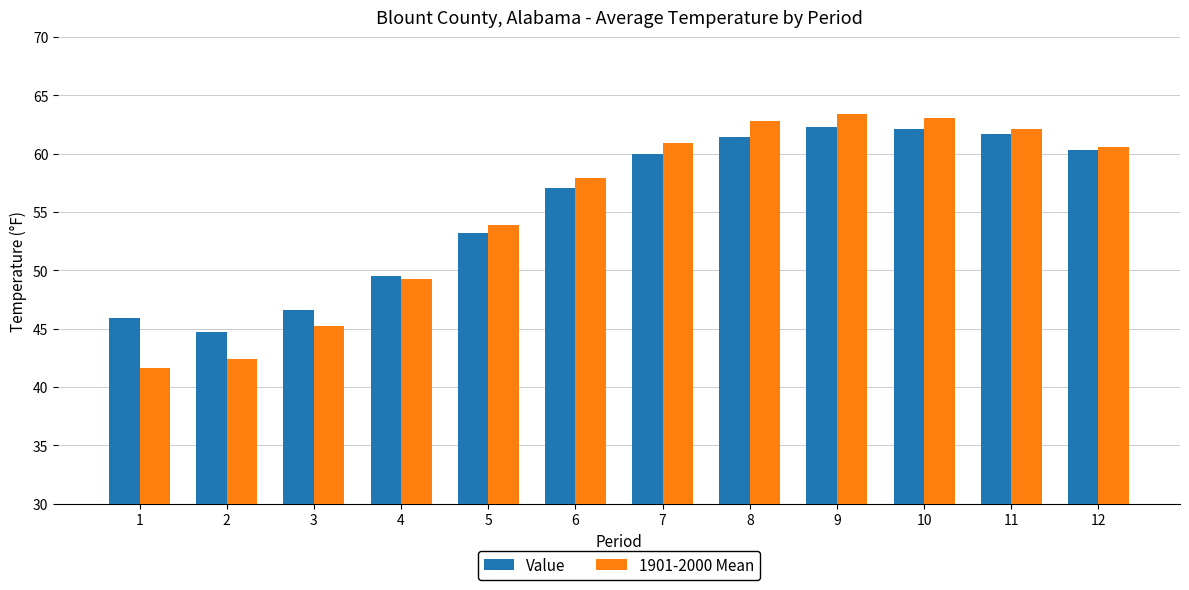

At 1, list the series in order from smallest to largest.

1901-2000 Mean, Value